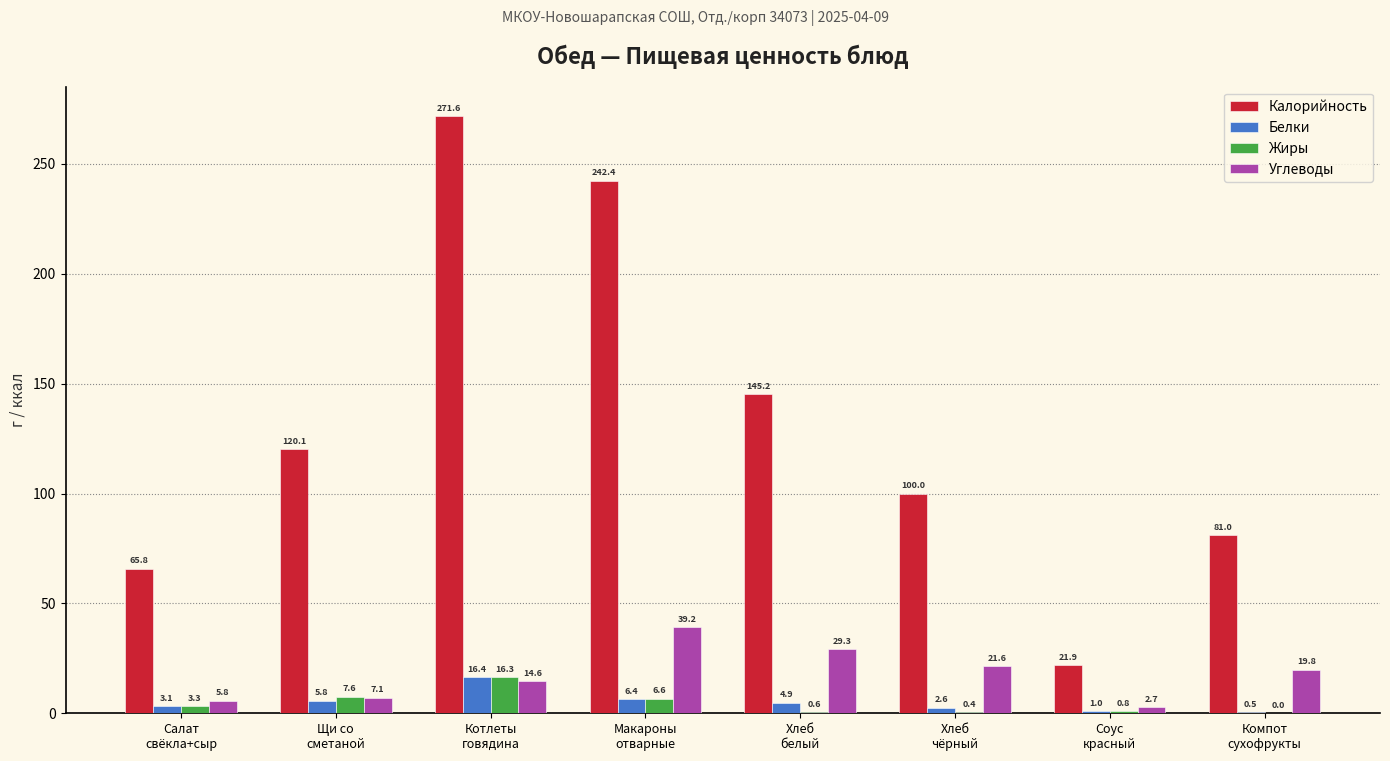

What is the greatest value displayed?

271.6